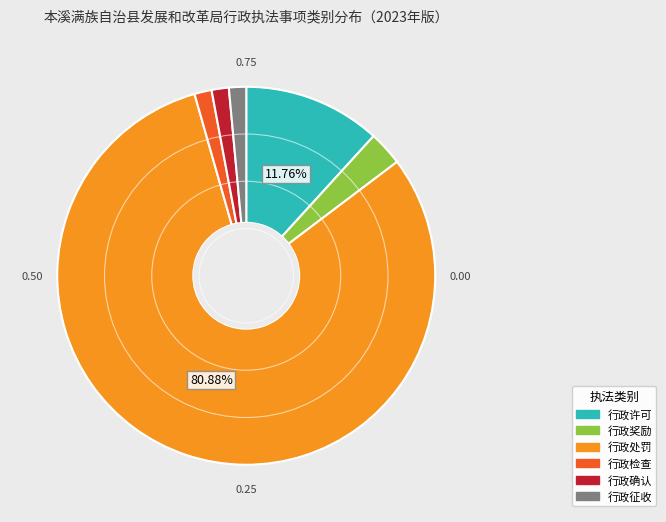

Which category has the biggest portion of the pie?

行政处罚